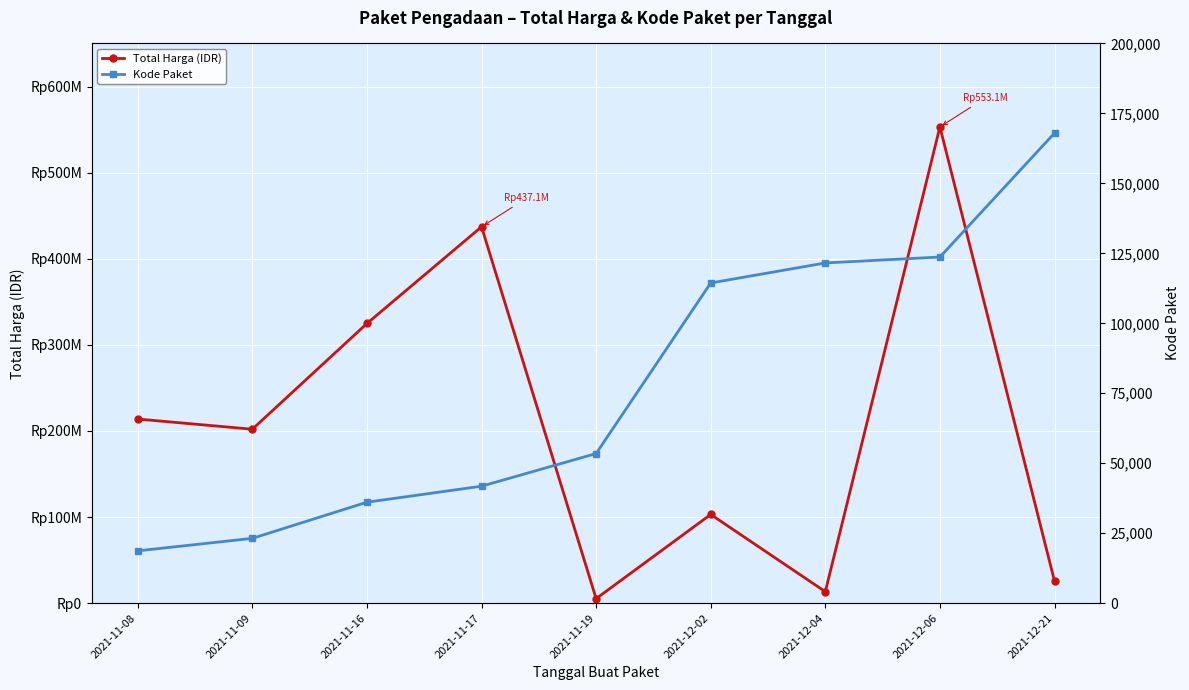

How many values in the Total Harga (IDR) series exceed 202000000?

4